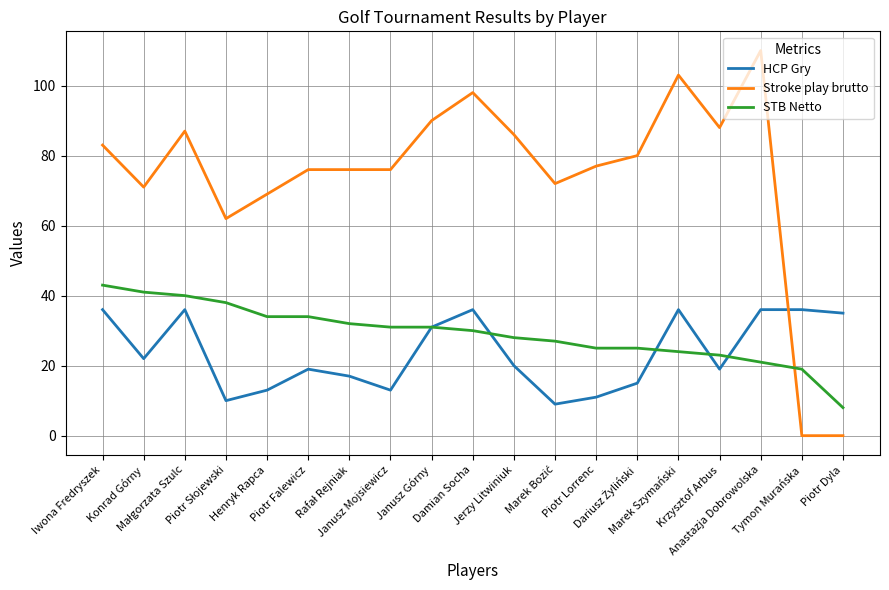

List the series in order of their peak value, highest first.

Stroke play brutto, STB Netto, HCP Gry